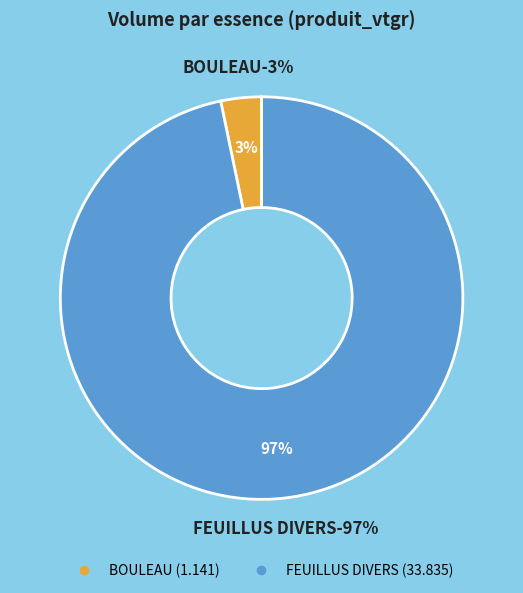

The FEUILLUS DIVERS slice represents 87% of the pie. True or false?

False